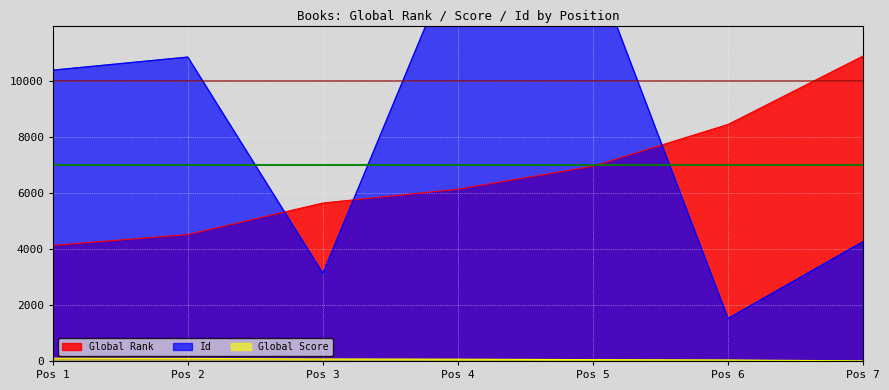

What is the value of the Global Rank point at the 6th from the left?

8464